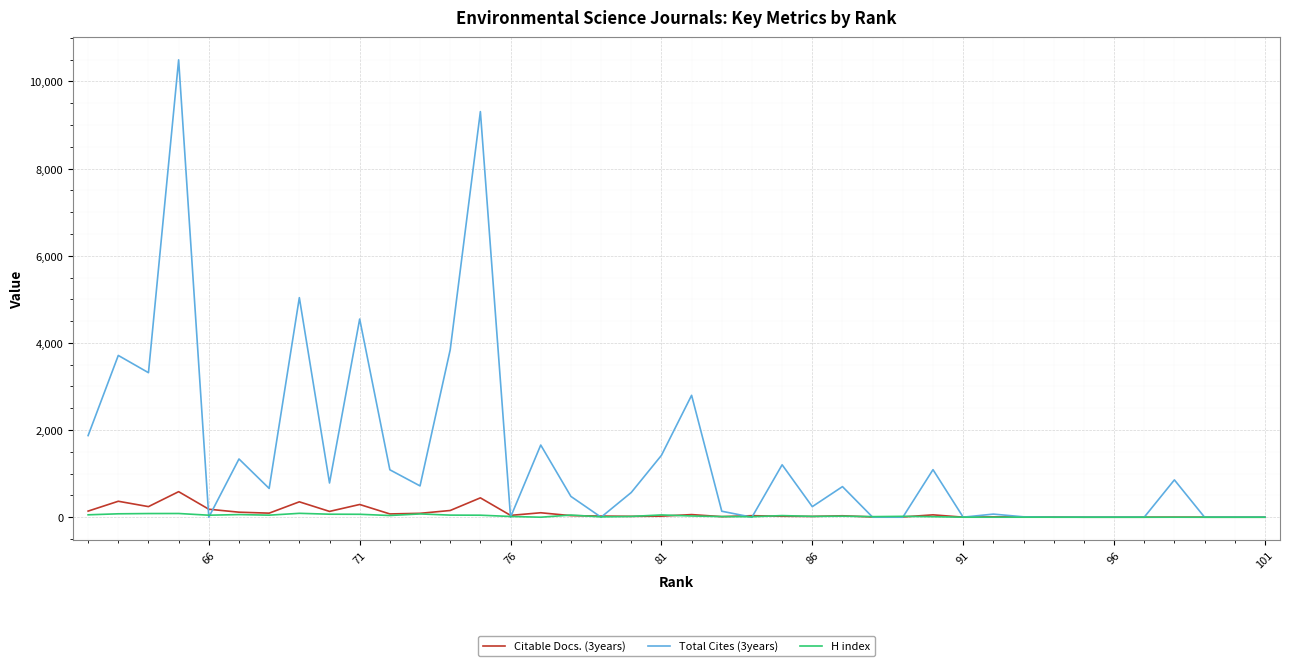

How many times do H index and Citable Docs. (3years) cross each other?

10